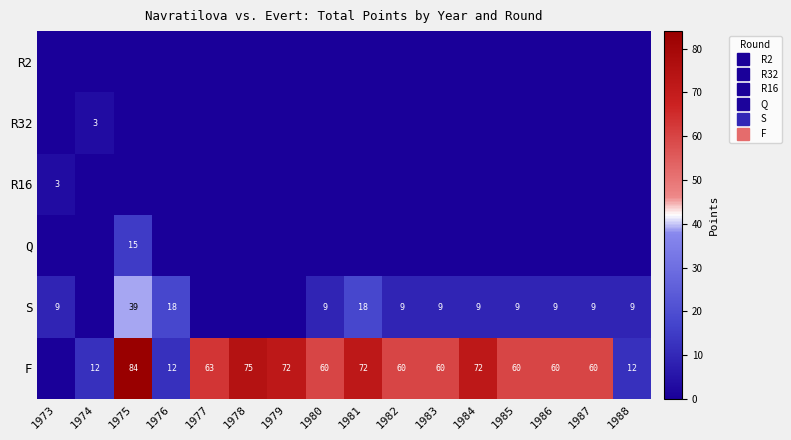

Which series has the largest range (max minus min)?

F